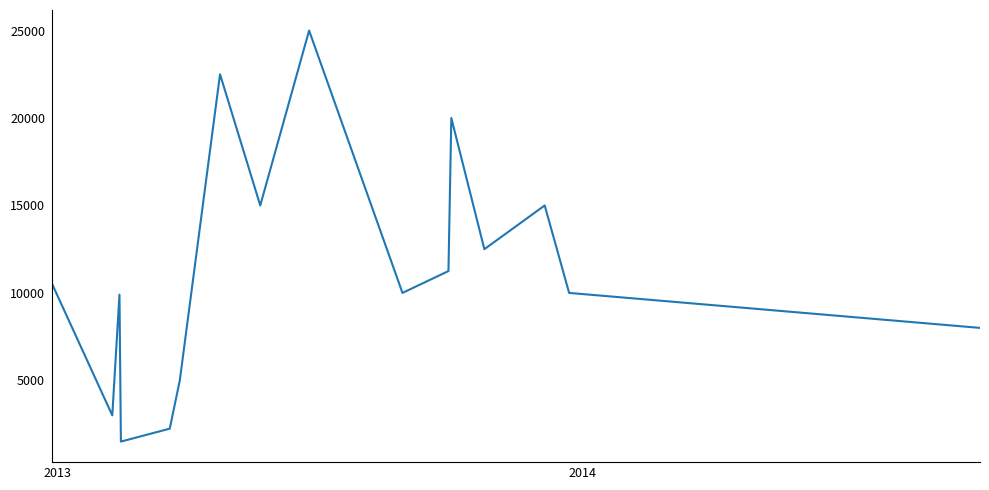

What is the maximum value shown in the chart?

25000.0